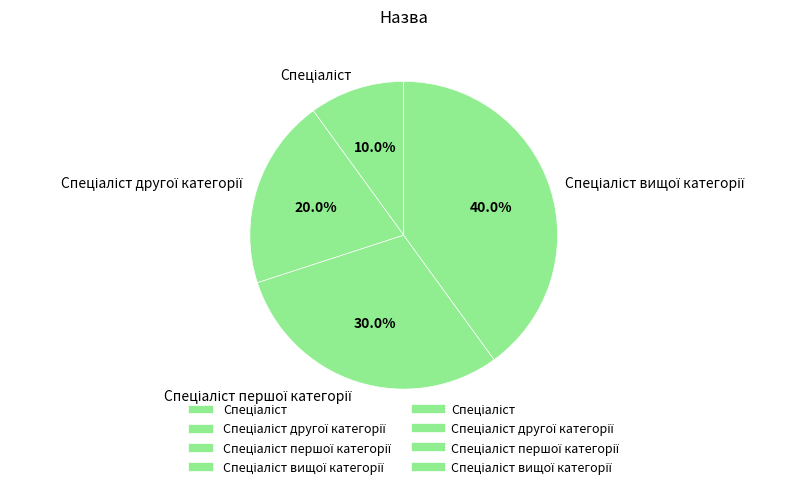

Does any single category account for the majority?

No